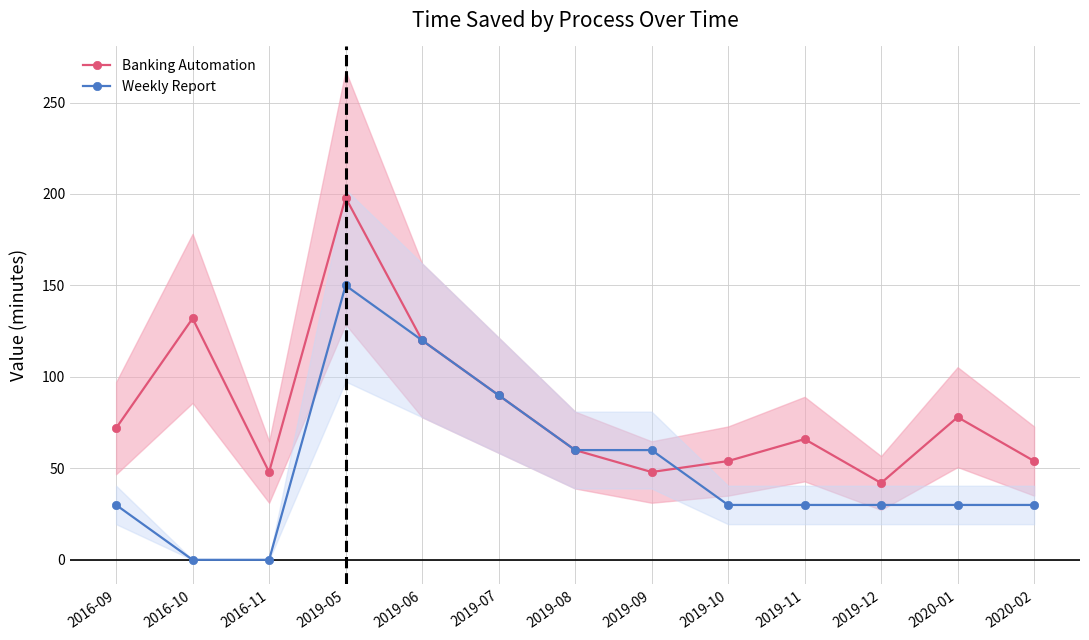

What is the total value across all series at 2020-02?

84